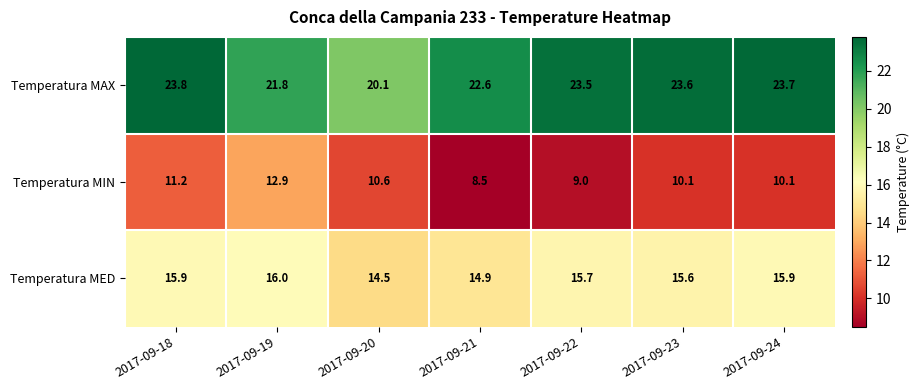

What is the difference between the maximum and minimum values in the Temperatura MED series?

1.5